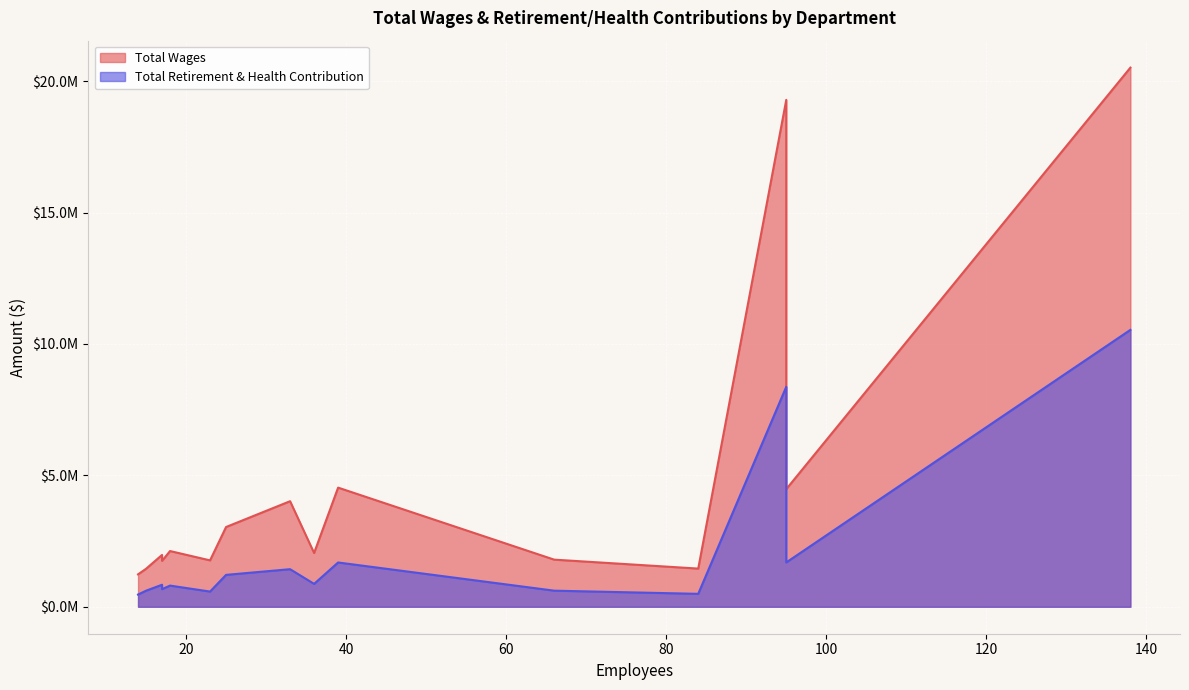

List the labels in order of Total Retirement & Health Contribution value, largest first.

138, 95, 95, 39, 33, 25, 36, 17, 18, 17, 66, 15, 23, 84, 14